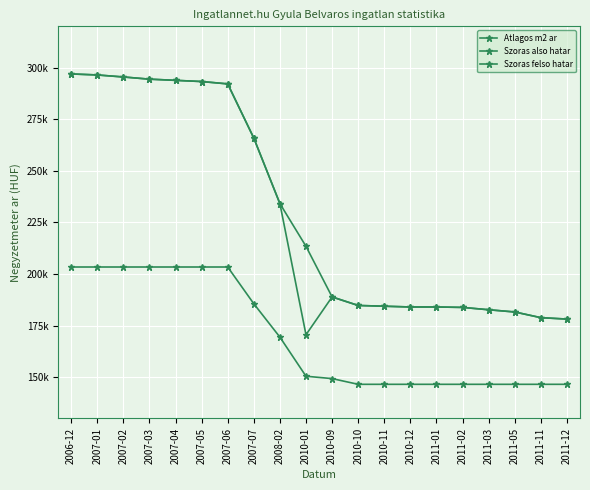

Where does the Szoras felso hatar series first go above 213411?

2006-12